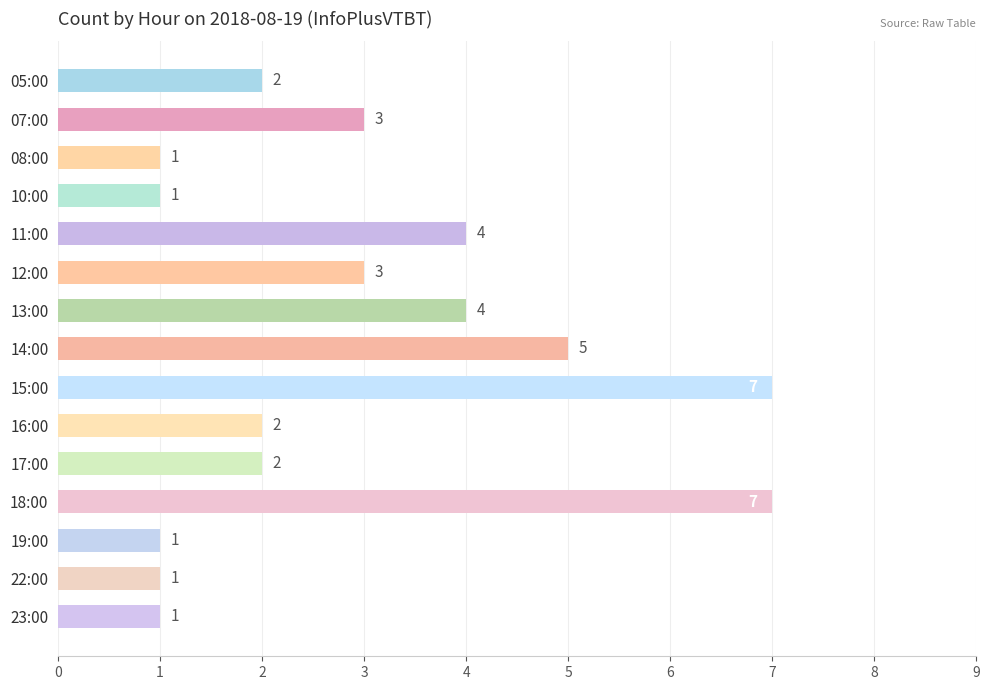

What is the maximum value shown in the chart?

7